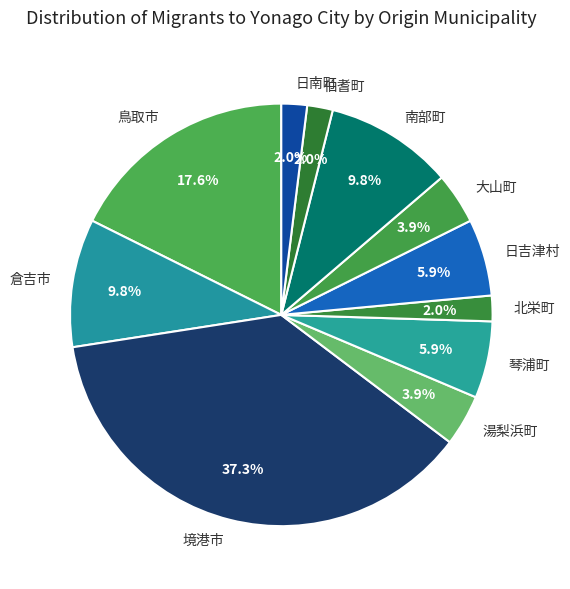

What percentage is the 伯耆町 slice, to the nearest percent?

2%